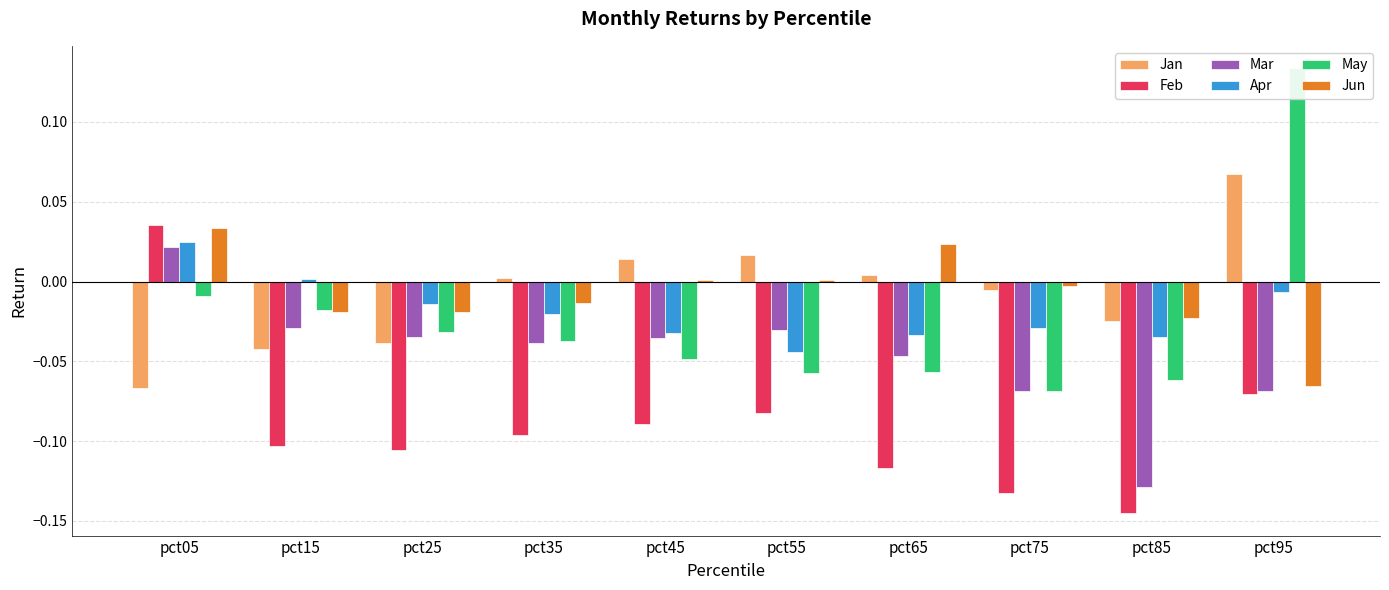

Between pct55 and pct75, which is larger?

pct55